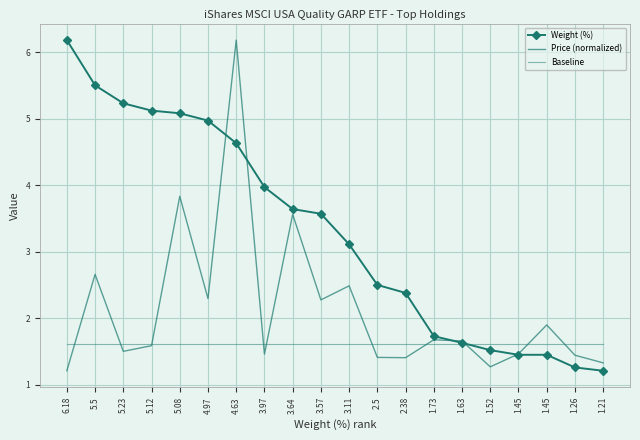

Count the number of data series in this chart.

3